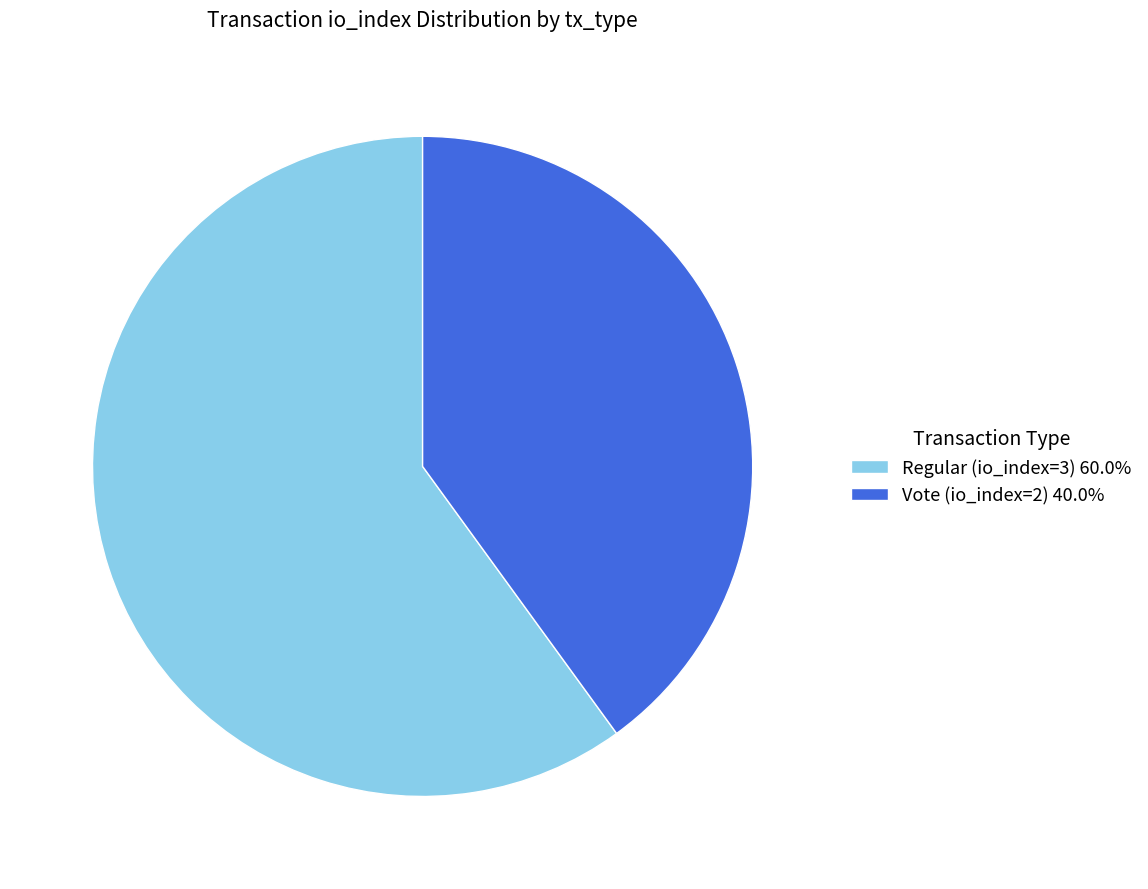

What is the ratio of the value at Vote (io_index=2) 40.0% to the value at Regular (io_index=3) 60.0%?

0.7